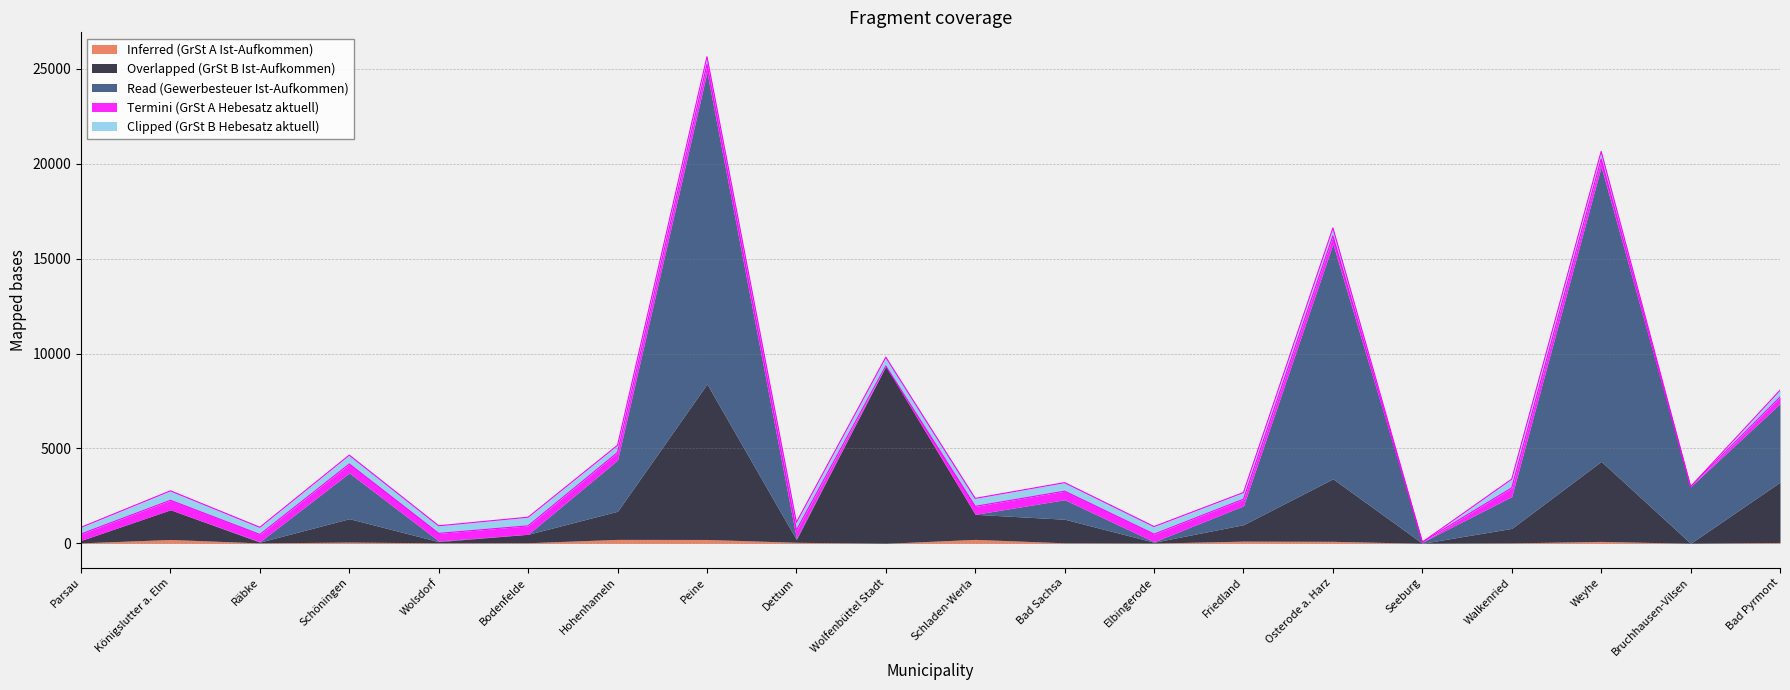

Where is the first local maximum for Read (Gewerbesteuer Ist-Aufkommen)?

Schöningen